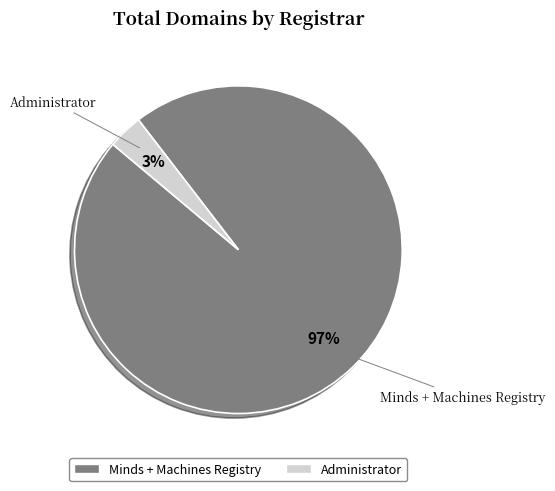

How many slices are in this pie chart?

2